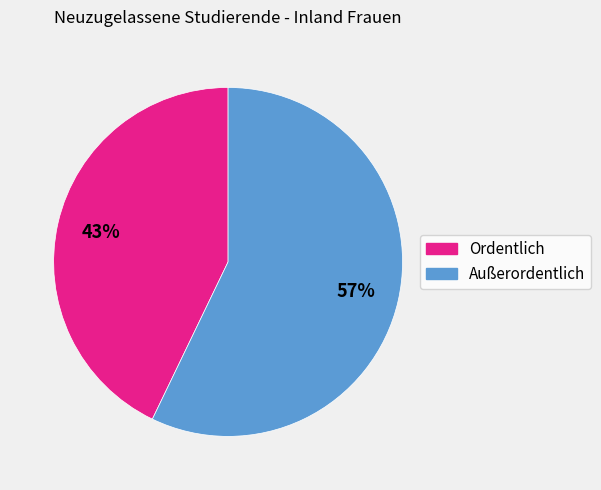

To the nearest percent, what is the combined percentage of Außerordentlich and Ordentlich?

100%